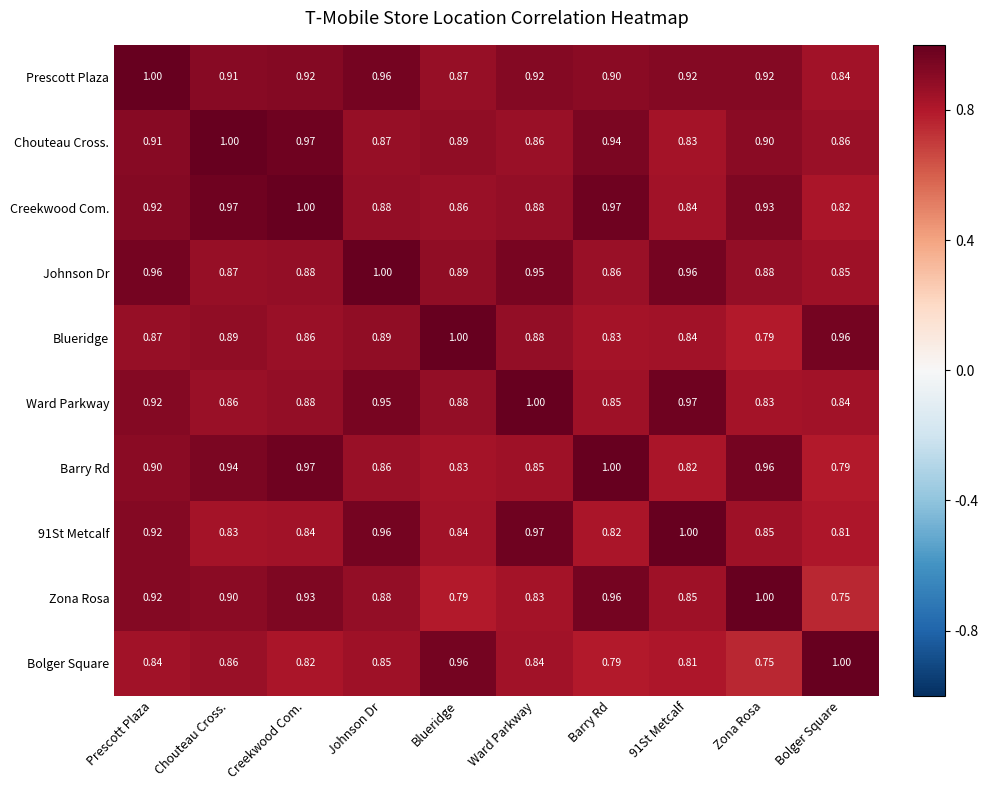

Where is Johnson Dr nearest to the value 0?

Bolger Square